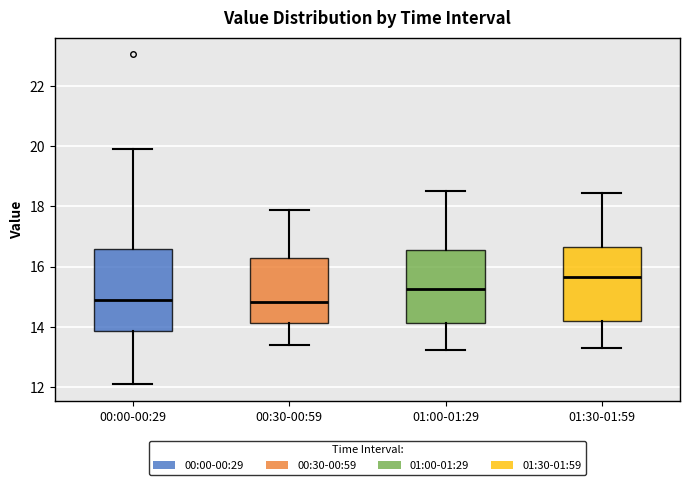

Which box's median line is the highest?

01:30-01:59